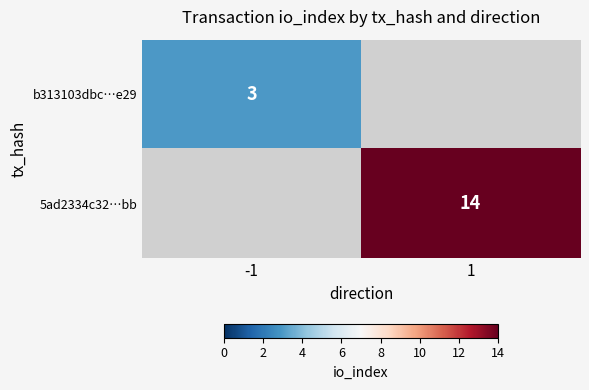

True or false: 5ad2334c32…bb has a value of 14 at 1.

True